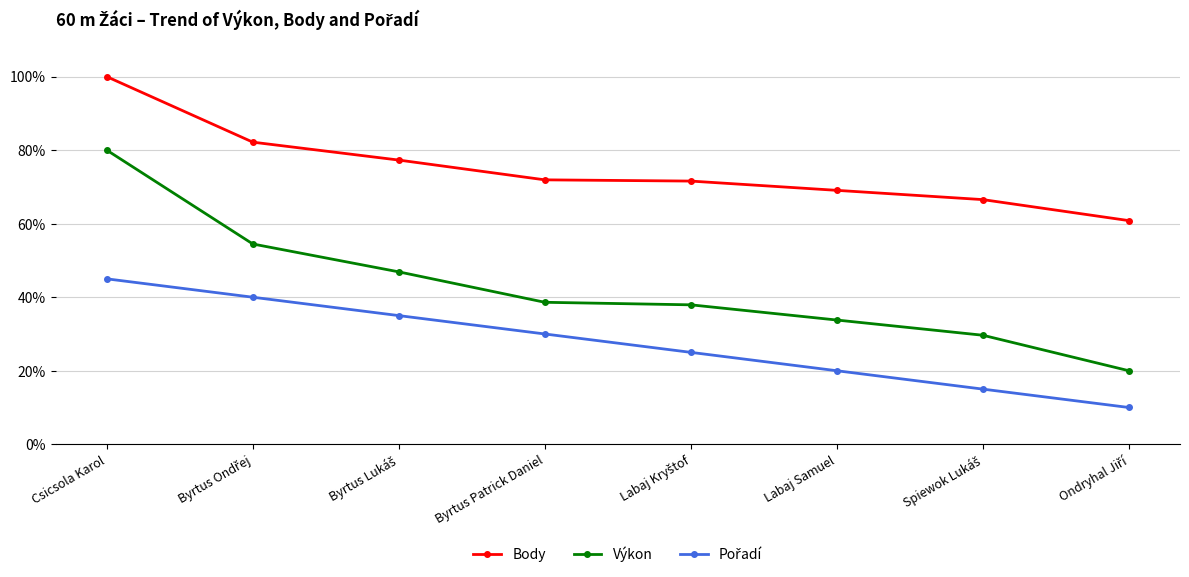

True or false: Body has more than 2 points higher than both neighbors.

False